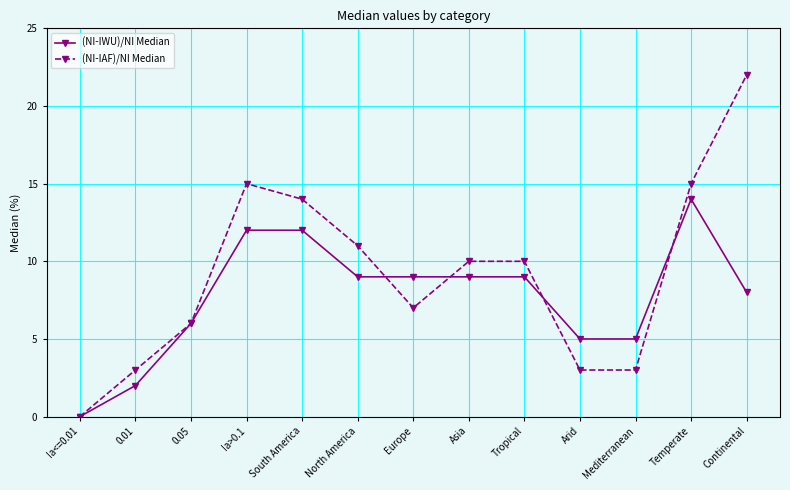

Which series has the largest range (max minus min)?

(NI-IAF)/NI Median